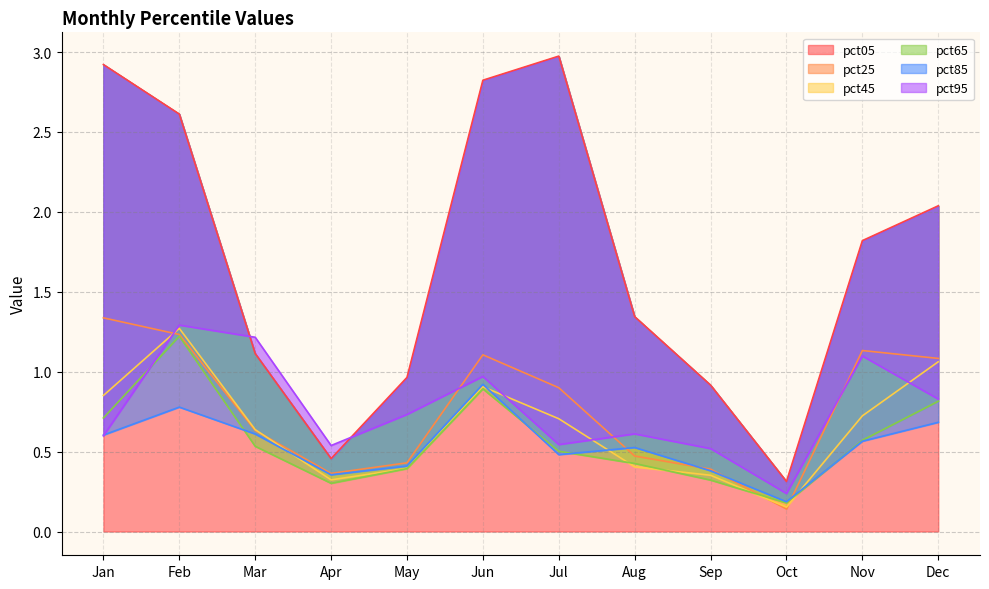

What is the difference between the highest and lowest values at Aug?

0.9